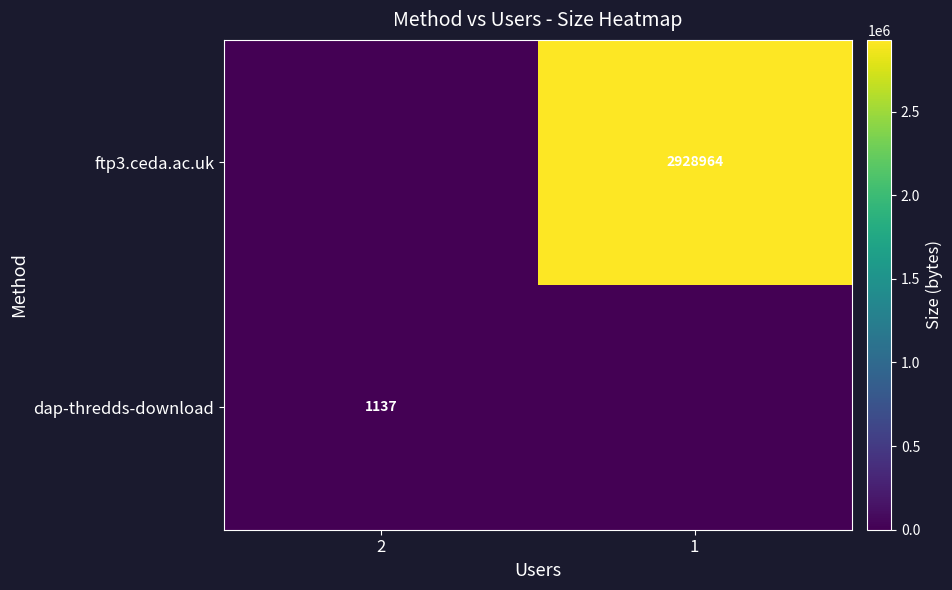

The ftp3.ceda.ac.uk series shows 4234905 at 1. True or false?

False